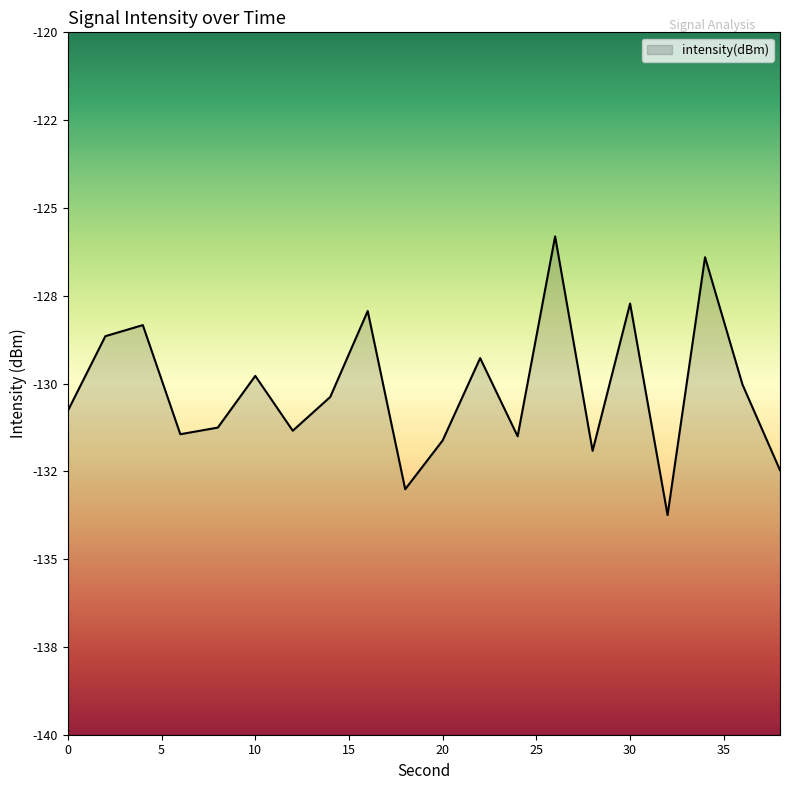

Which label corresponds to the largest value in the chart?

26